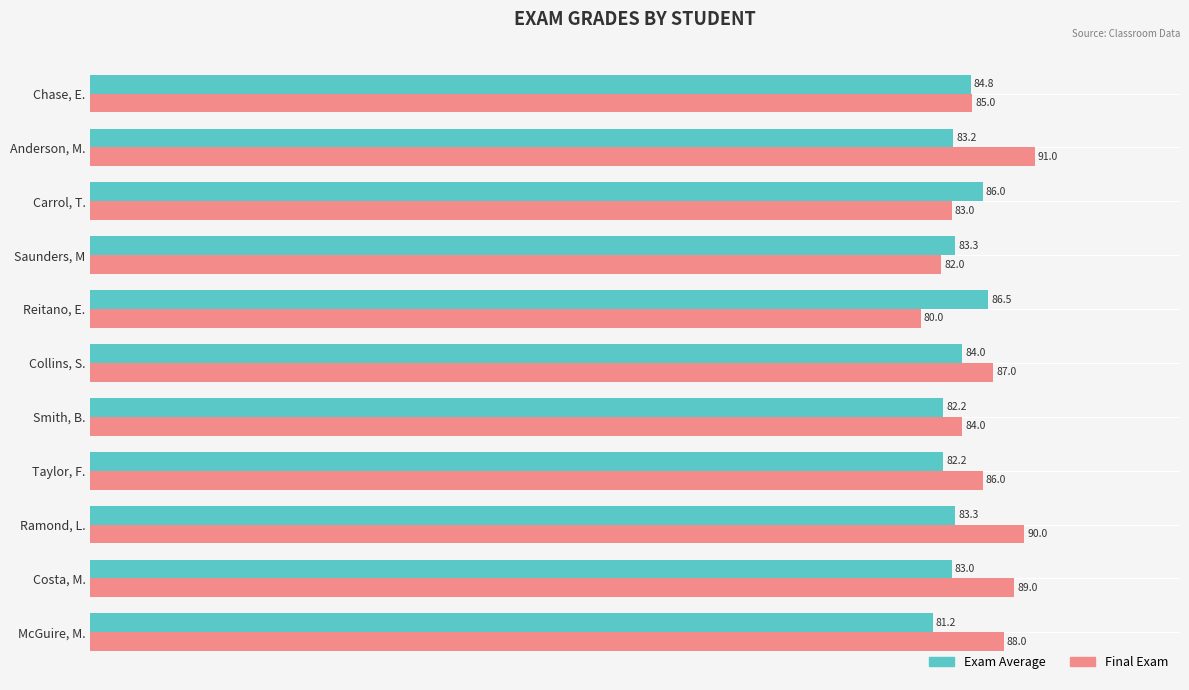

Which series changed the most between Reitano, E. and Carrol, T.?

Final Exam